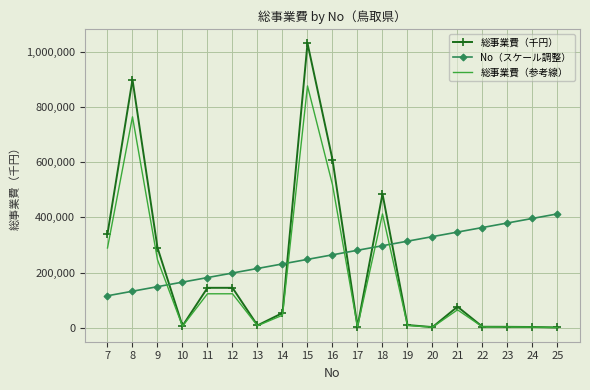

What is the sum of all 総事業費（参考線） values?

3496444.4